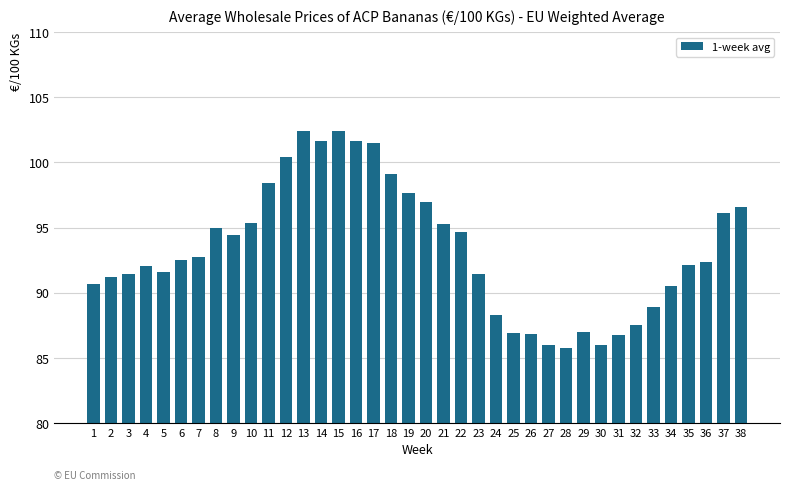

What is the change in value from 4 to 31?

-5.3